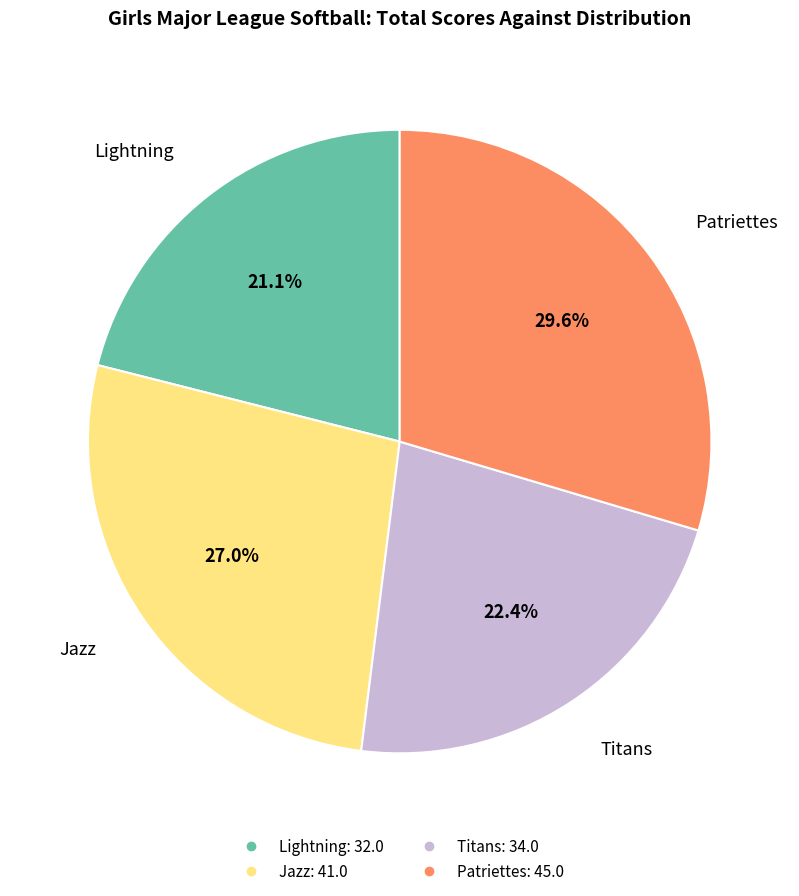

Which slice is the smallest?

Lightning